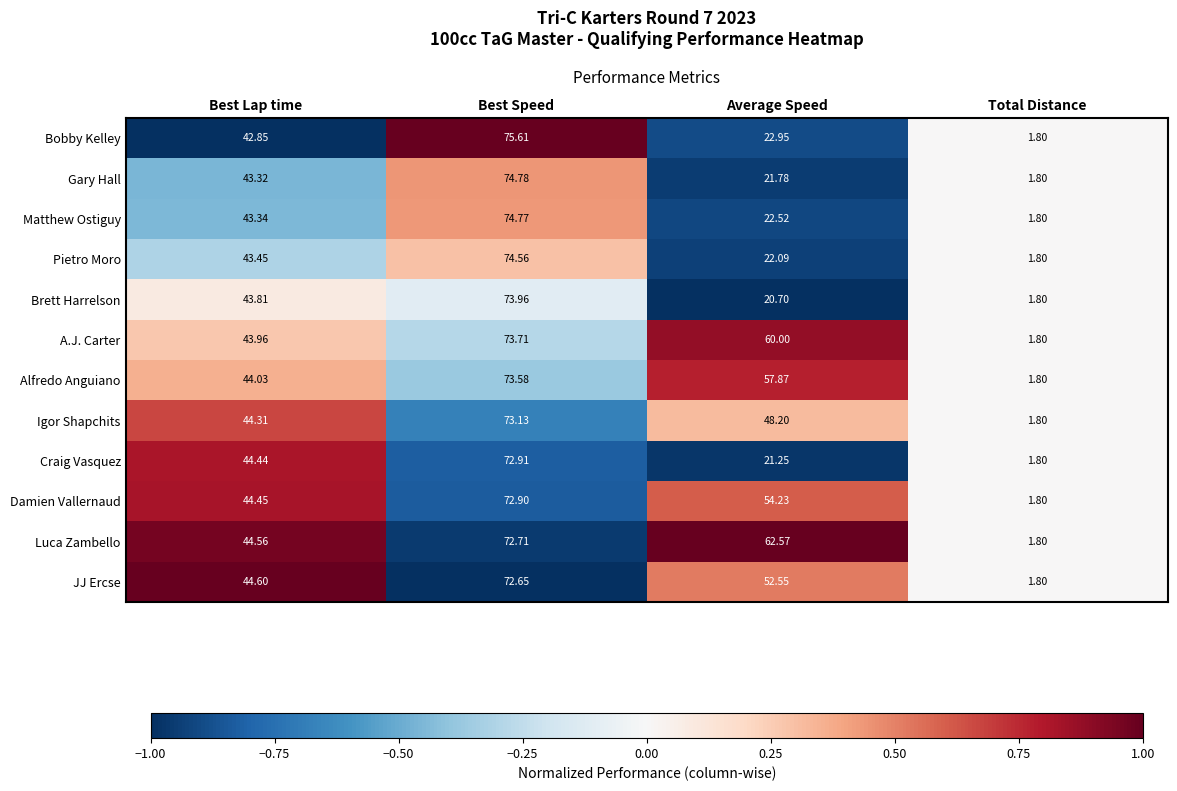

At which label does Bobby Kelley reach its peak?

Best Speed